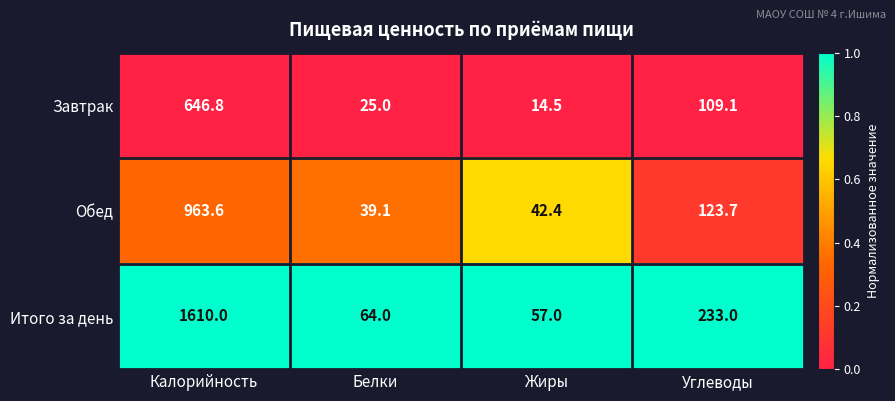

The value of Завтрак at Жиры is 7.6. True or false?

False